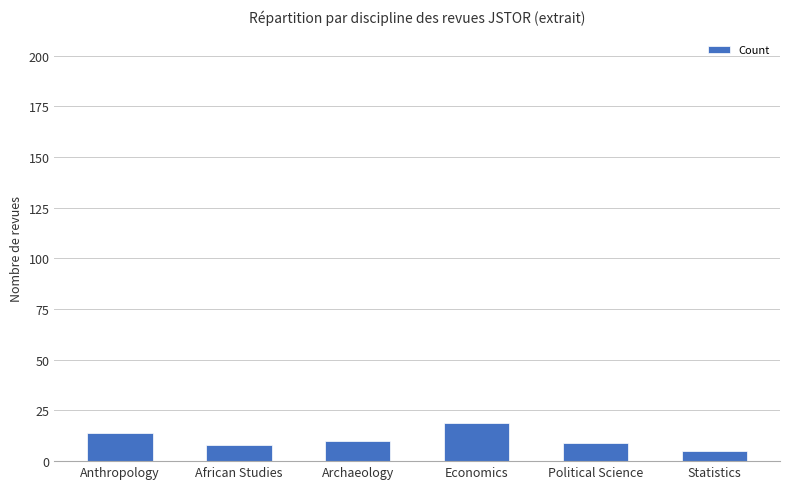

Reading right to left, extract all data points from this chart.

Statistics=5	Political Science=9	Economics=19	Archaeology=10	African Studies=8	Anthropology=14